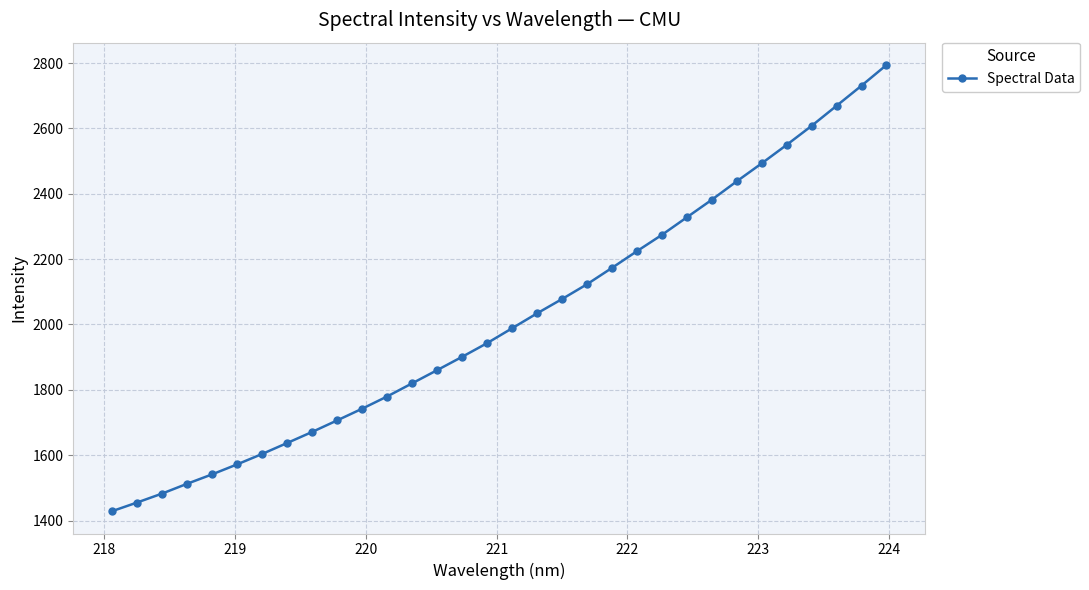

What is the sum of all values?

64537.9